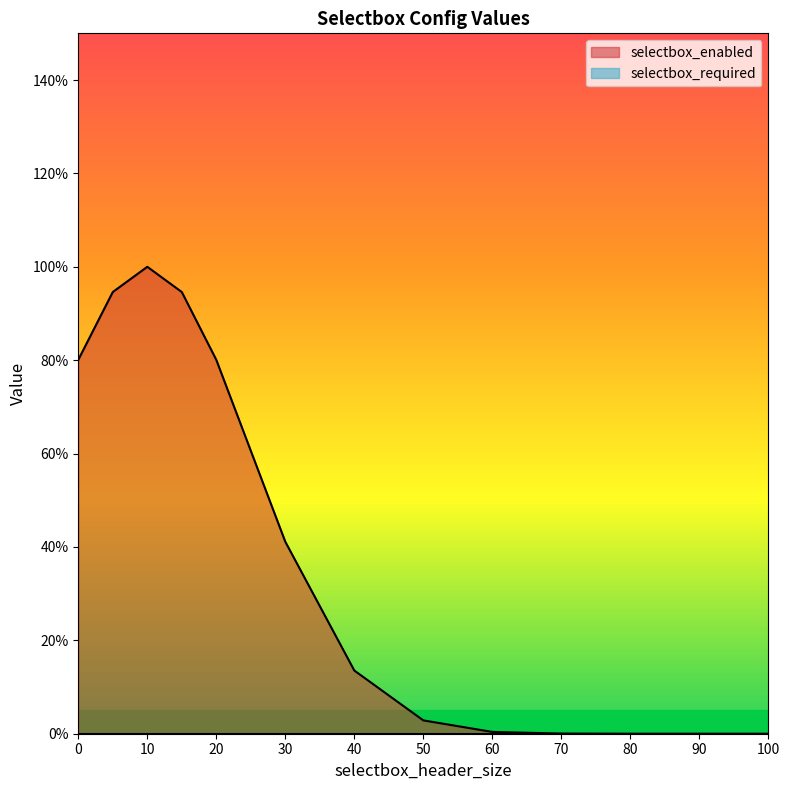

Does the chart display data point markers on the line(s)?

No